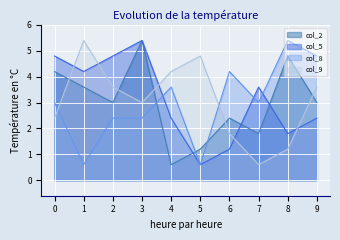

Is it true that col_5 equals 5.4 at 3?

True